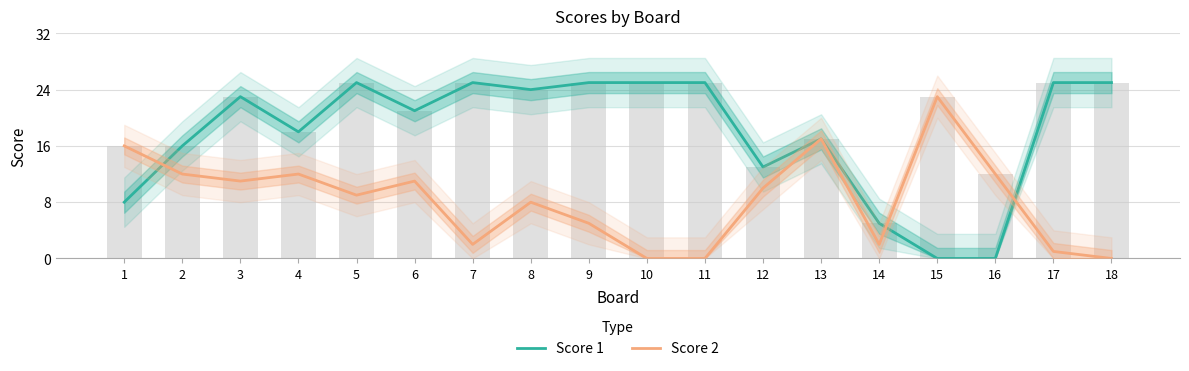

What is the difference between the Score 2 values at 16 and 3?

1